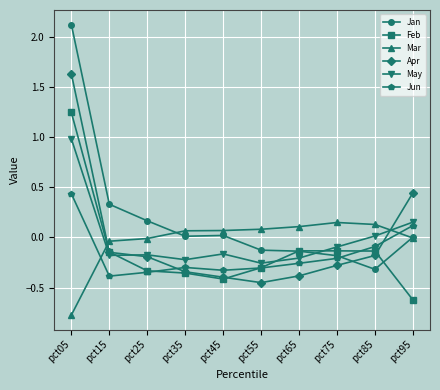

Which series has the widest spread of values?

Jan